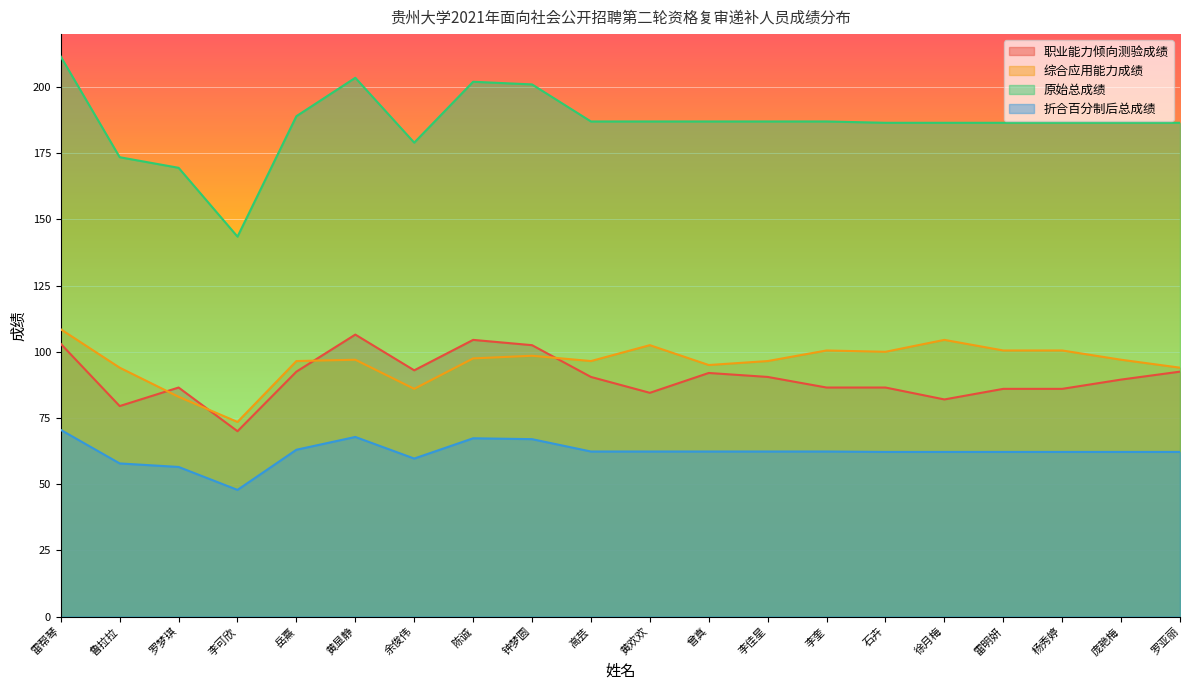

True or false: 原始总成绩 has a value of 70.5 at 杨秀婷.

False